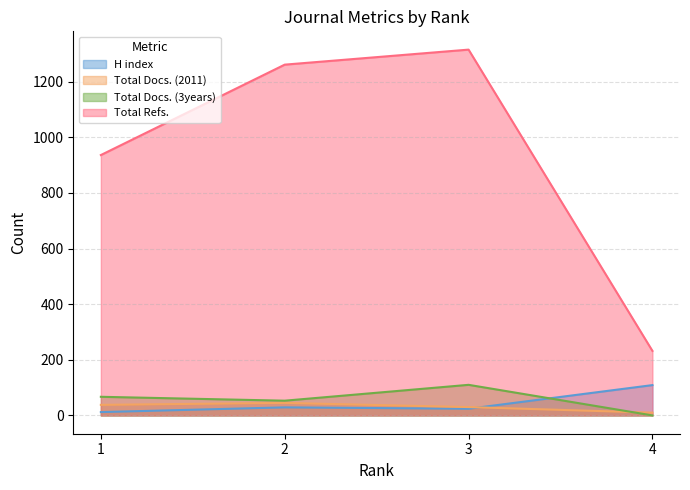

What is the difference between the highest and lowest values at 2?

1232